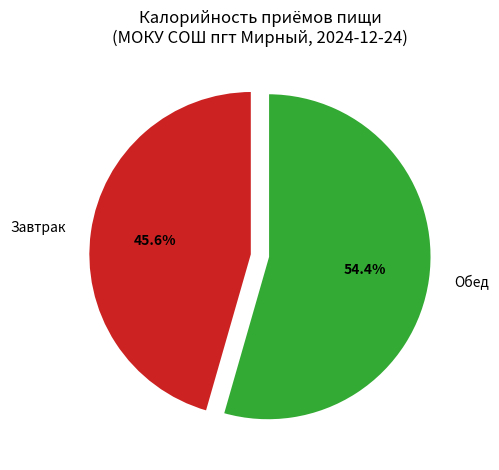

How many segments does this pie chart have?

2